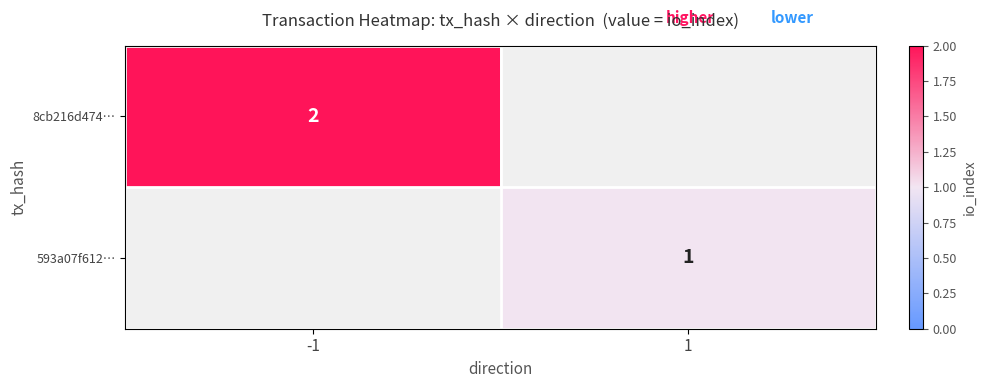

The value of 593a07f612… at 1 is 1. True or false?

True